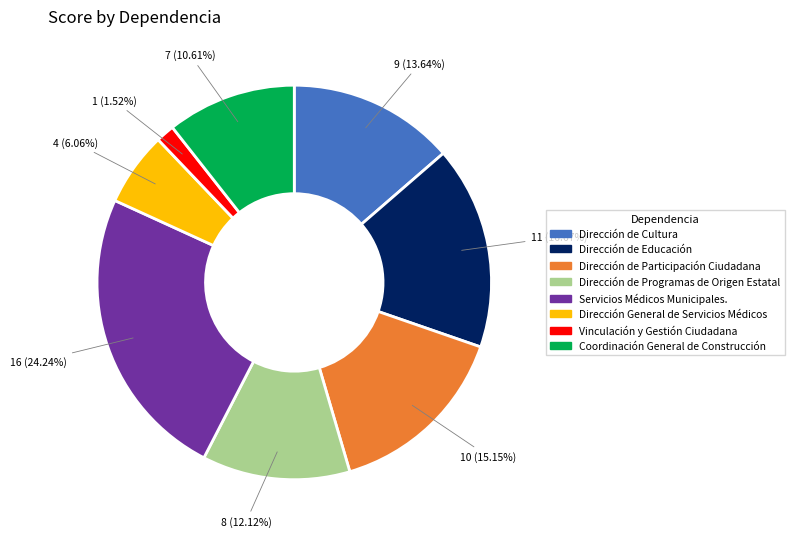

Does Dirección de Participación Ciudadana represent more than half of the total?

No